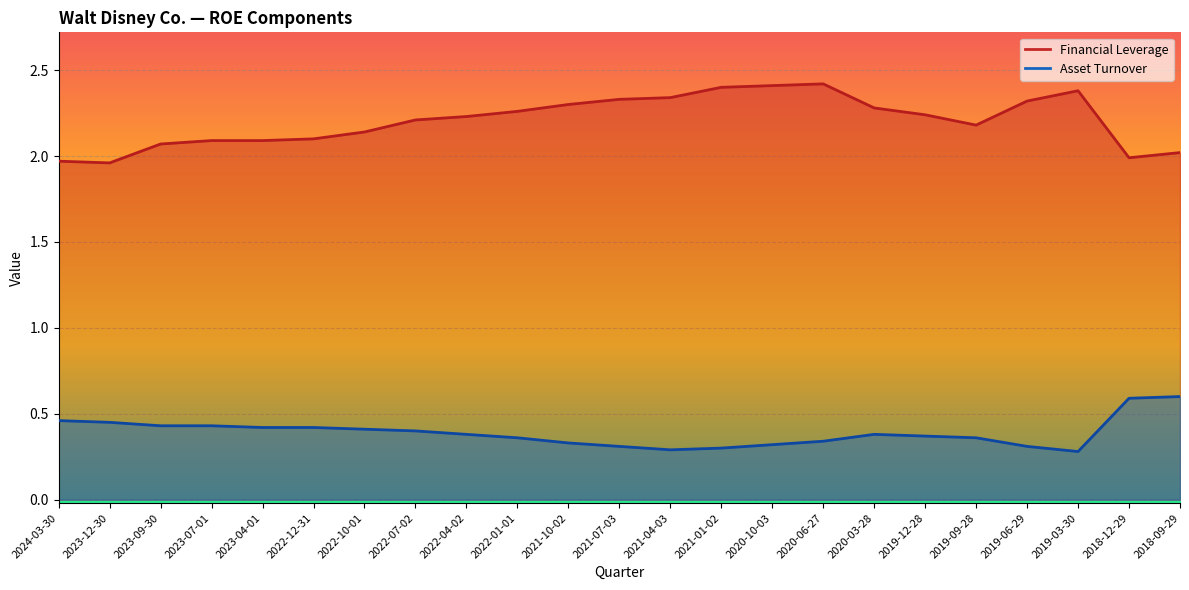

Which label corresponds to the smallest value in the chart?

2019-03-30